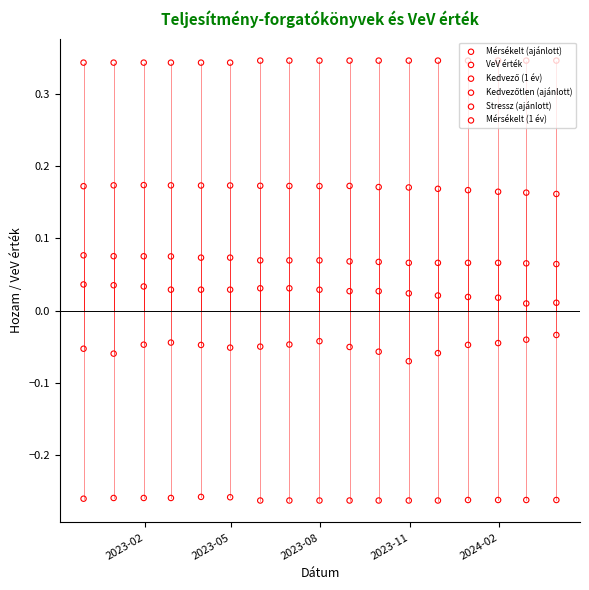

Which series contains the highest Y value?

Kedvező (1 év)